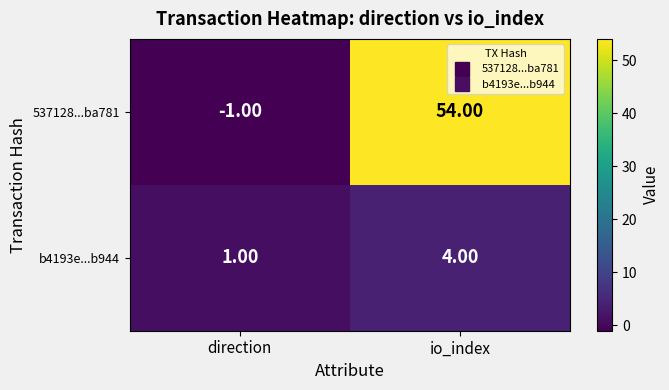

How many values in the b4193e...b944 series are below 4?

1